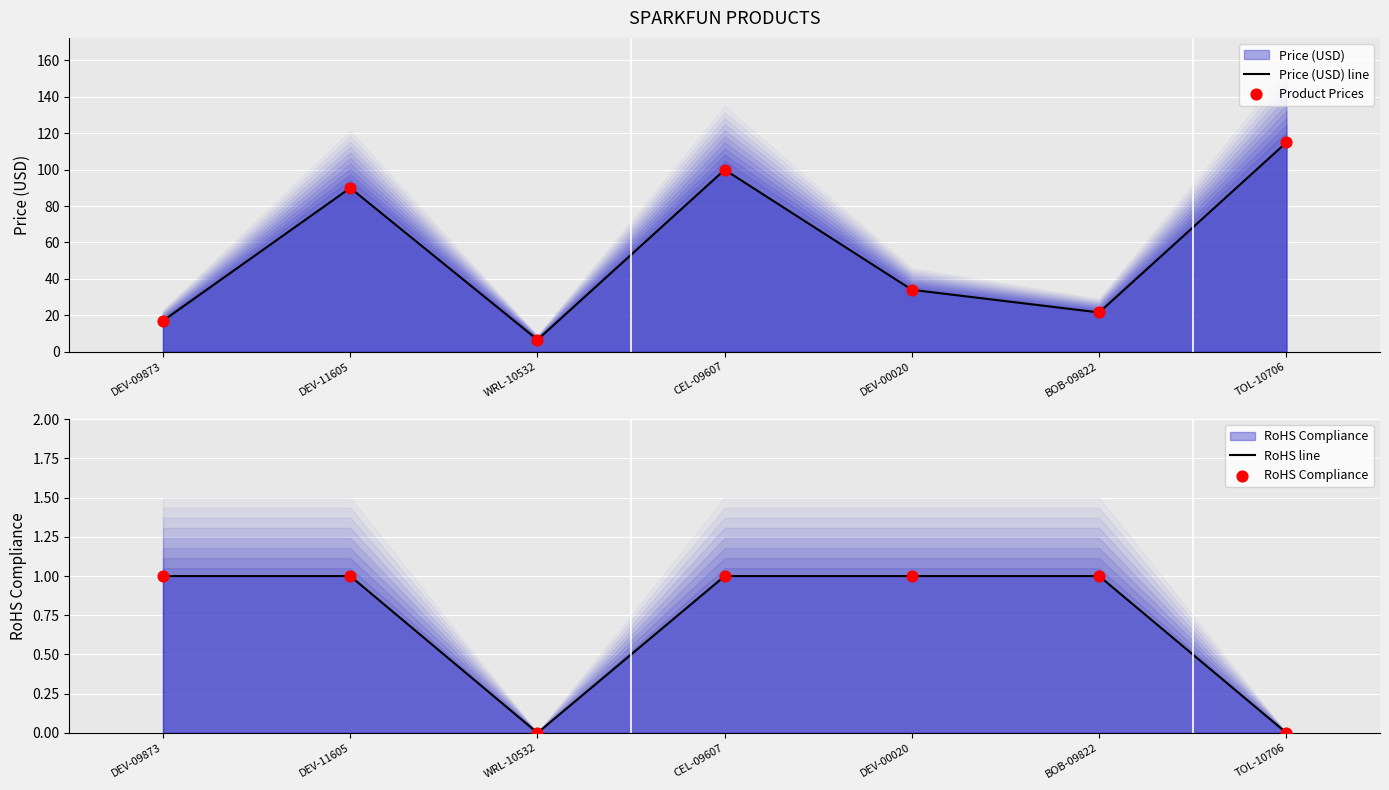

At which category is the sum across all series the highest?

TOL-10706